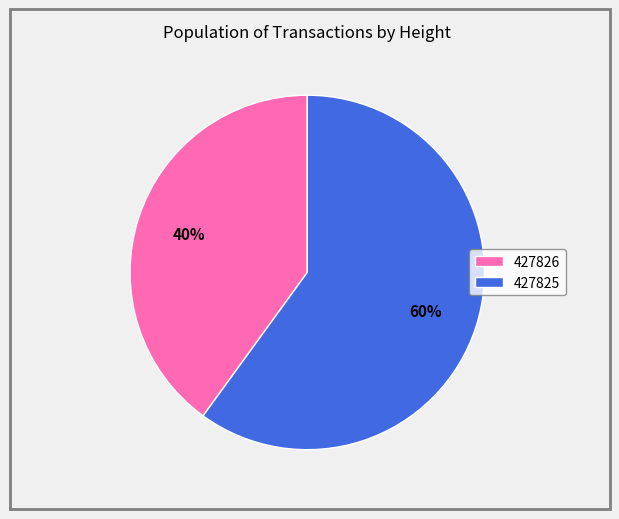

To the nearest percent, what is the difference between the 427825 and 427826 slice percentages?

20%